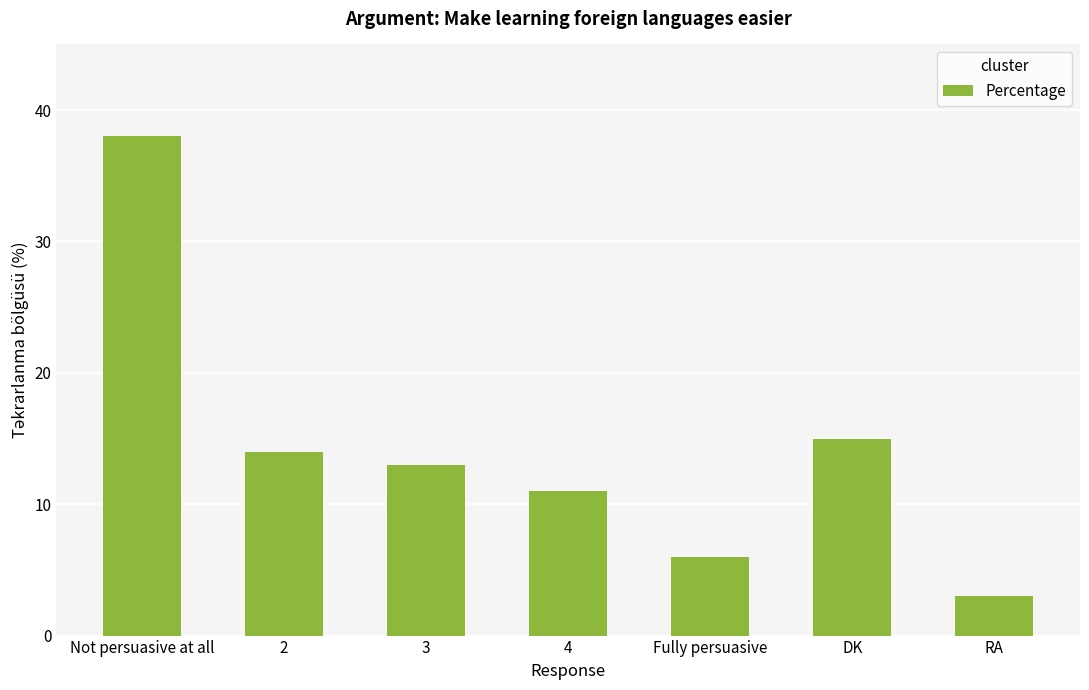

What is the sum of all values?

100